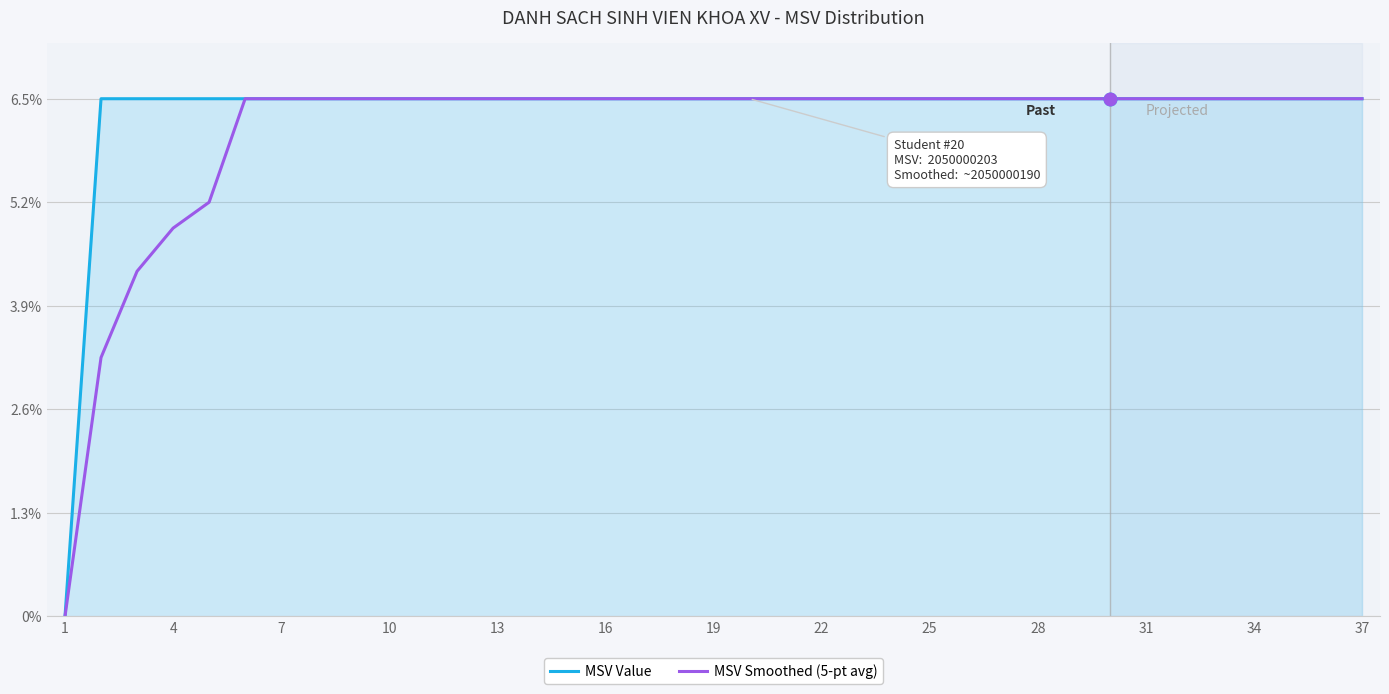

What is the maximum value shown in the chart?

6.5